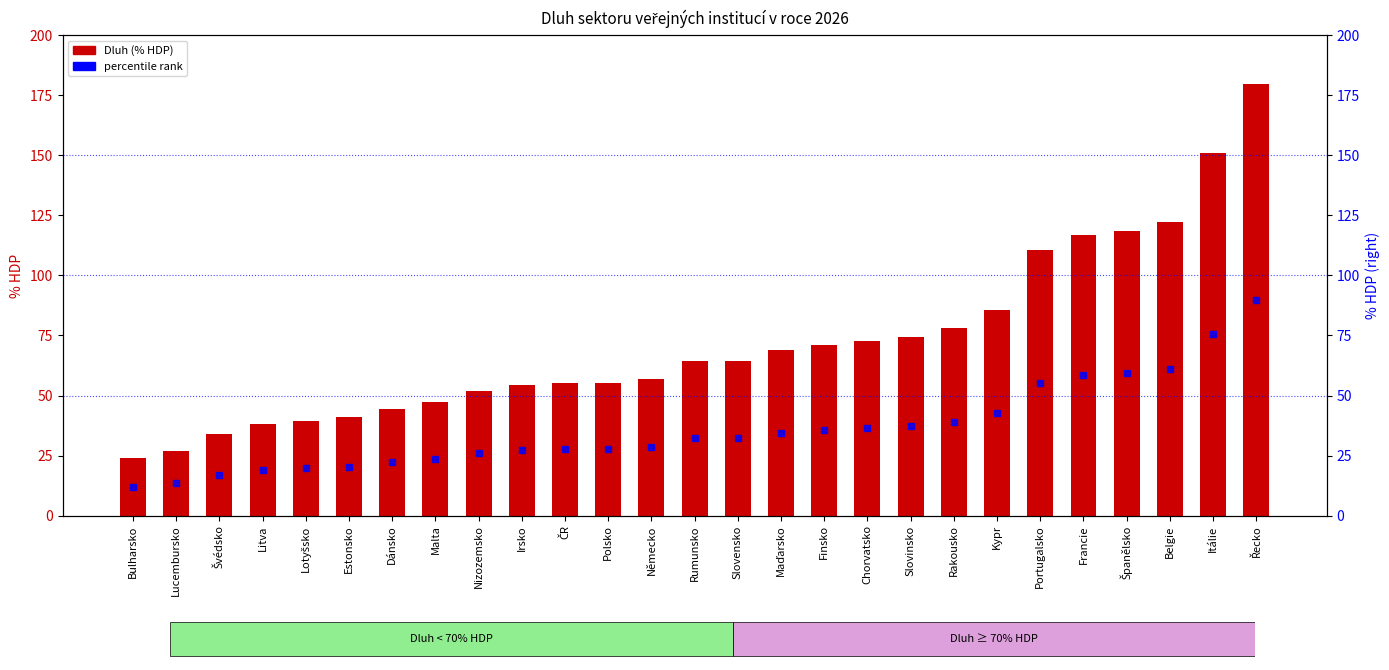

Which series has the largest total across all categories?

Dluh (% HDP)